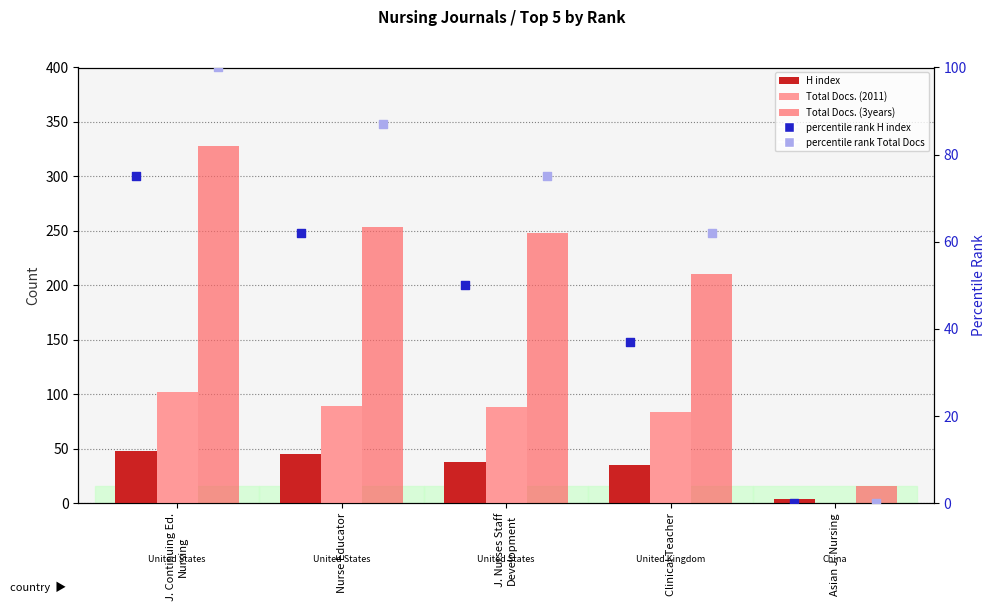

What are all the series names shown in the legend?

H index, Total Docs. (2011), Total Docs. (3years), percentile rank H index, percentile rank Total Docs